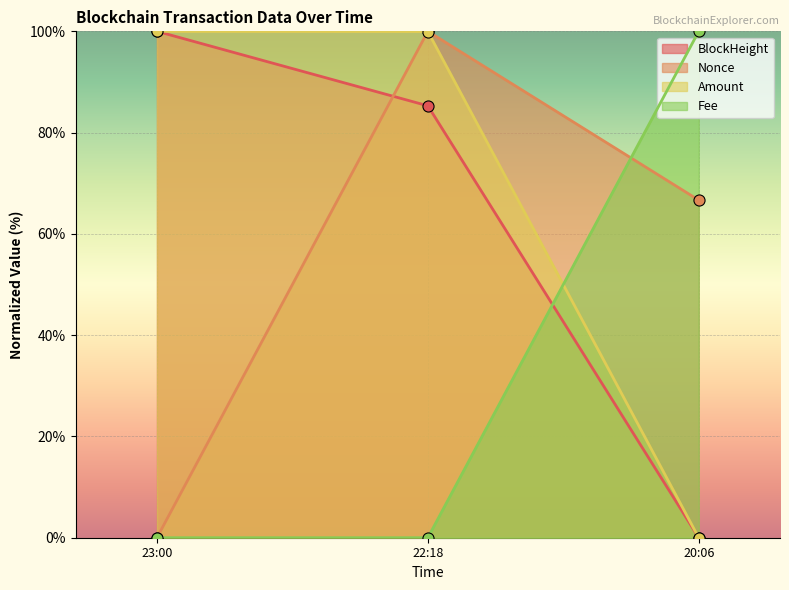

What is the spread (max minus min) of values at 22:18?

100.0